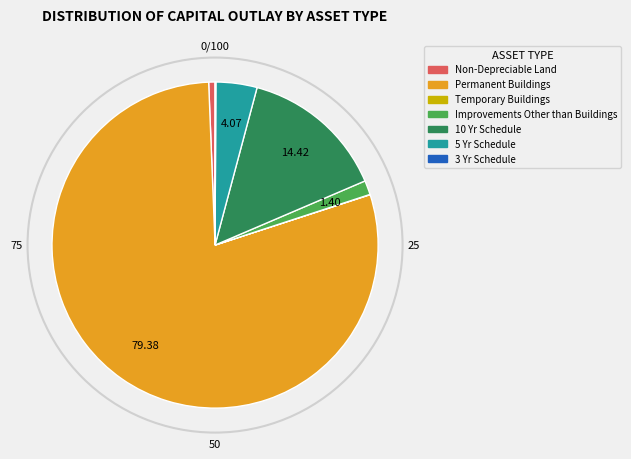

Which slice is the largest?

Permanent Buildings